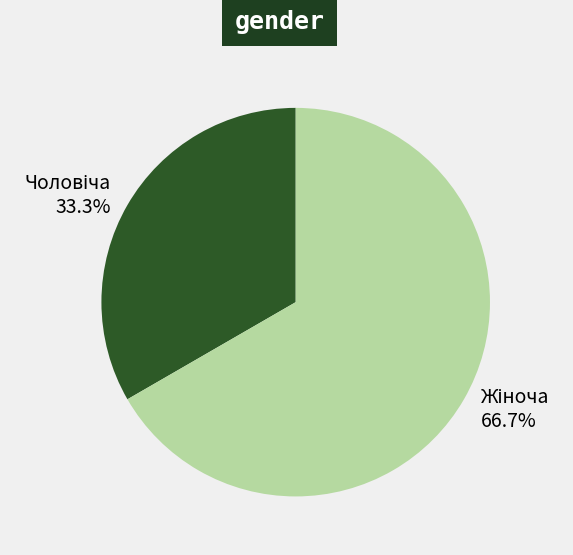

Does any single category account for the majority?

Yes